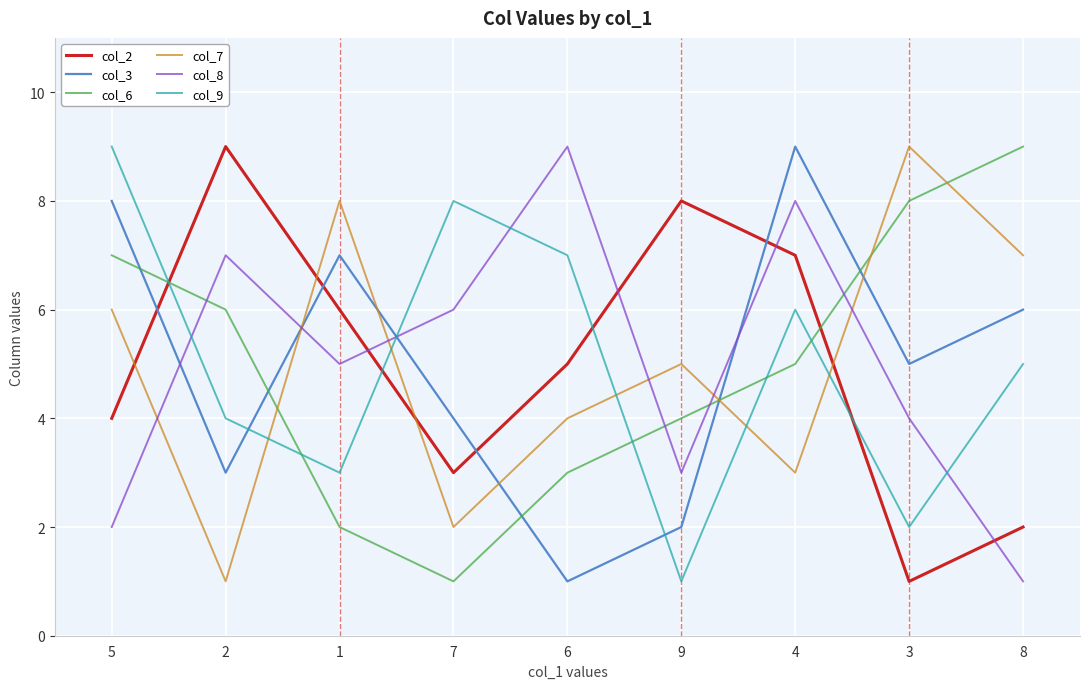

Read the col_3 value at 5.

8